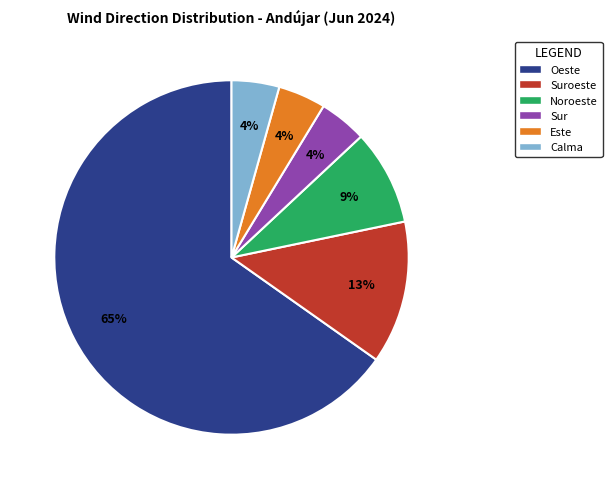

Is there a majority slice in this chart?

Yes